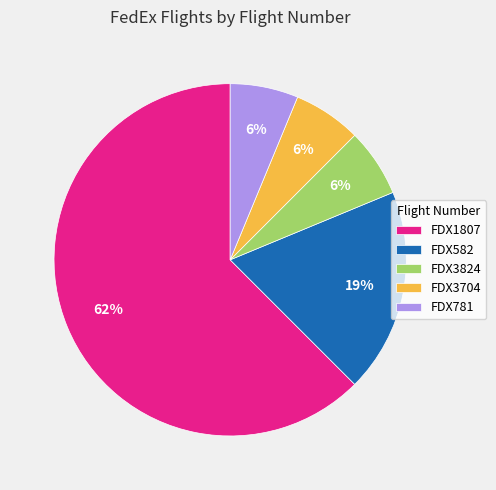

Which slice is the largest?

FDX1807